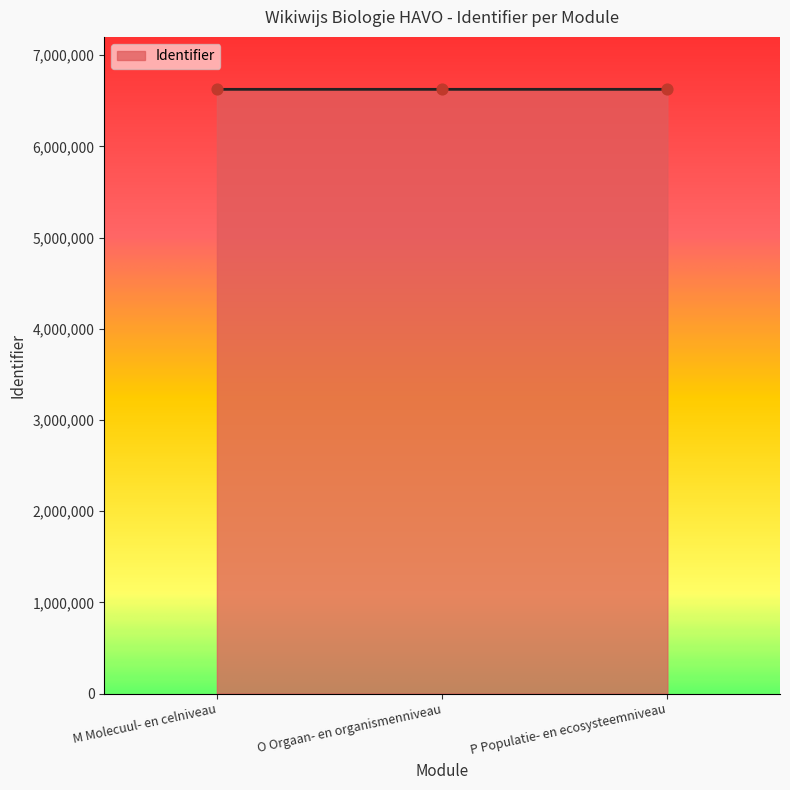

What is the change in value from M Molecuul- en celniveau to P Populatie- en ecosysteemniveau?

+119